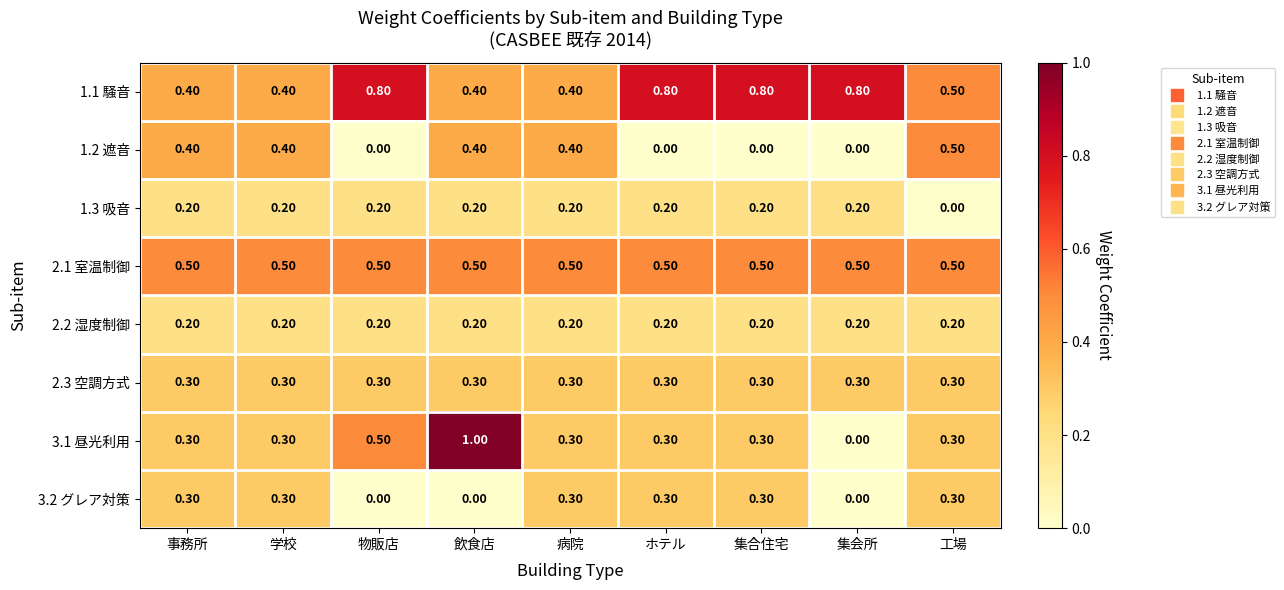

What is the difference between the highest and lowest values at 病院?

0.3